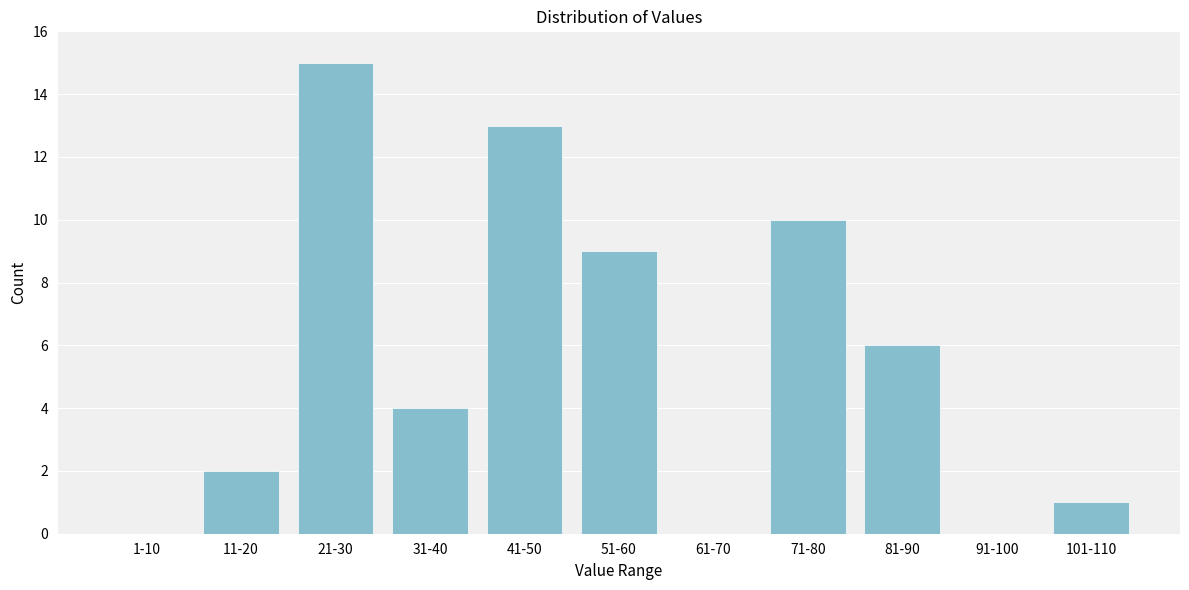

Reading left to right, what are all the values shown in this chart?

1-10=0	11-20=2	21-30=15	31-40=4	41-50=13	51-60=9	61-70=0	71-80=10	81-90=6	91-100=0	101-110=1